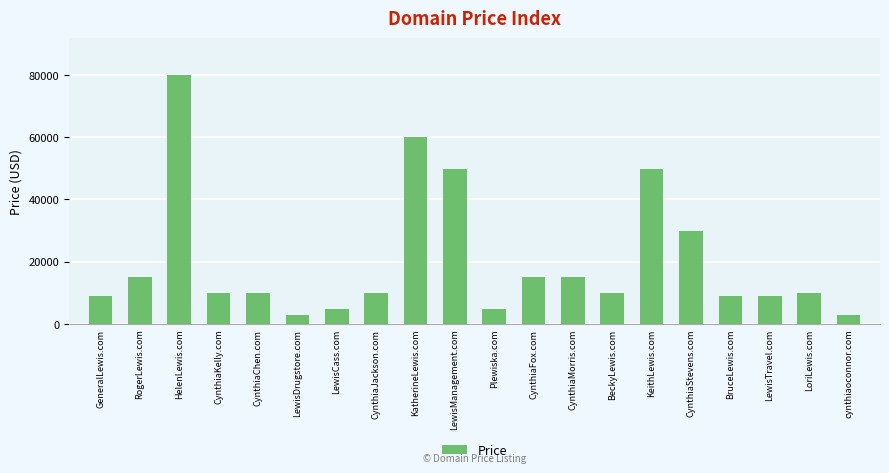

Which has a higher value, LewisTravel.com or CynthiaChen.com?

CynthiaChen.com